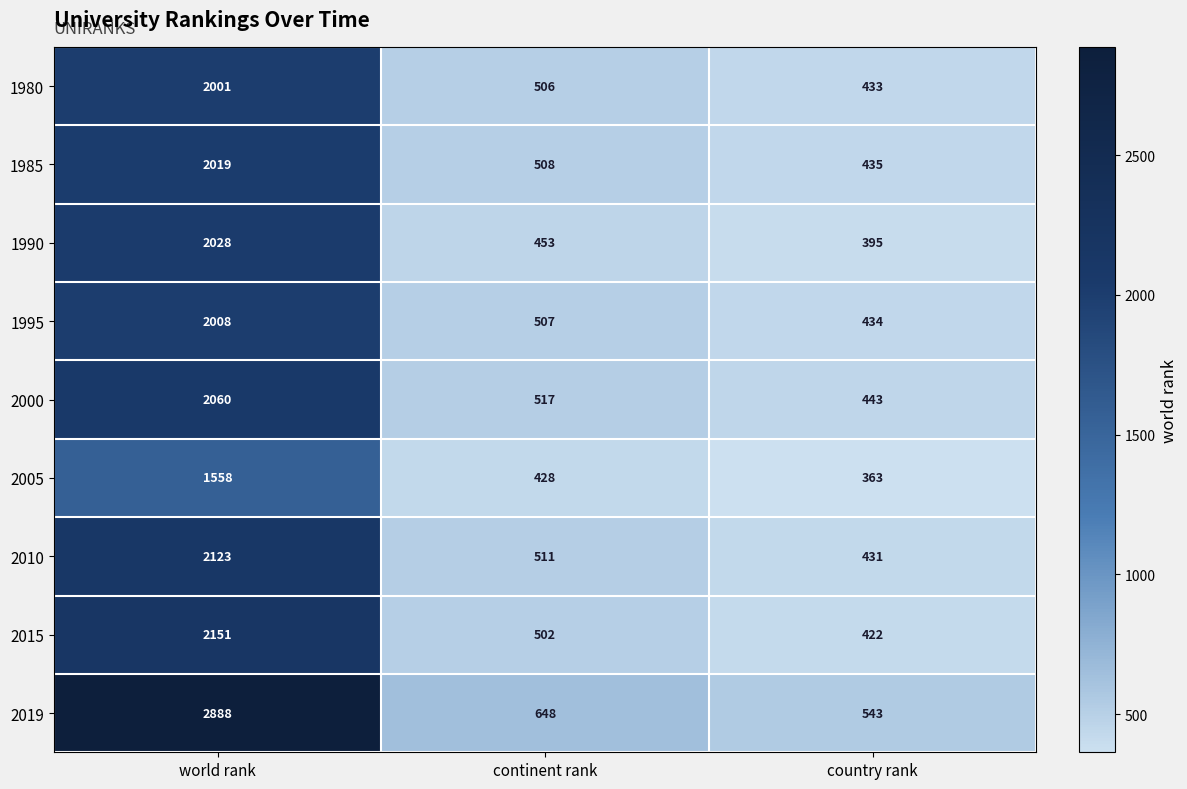

Reading left to right, transcribe all the data shown in this chart.

1980: world rank=2001	continent rank=506	country rank=433
1985: world rank=2019	continent rank=508	country rank=435
1990: world rank=2028	continent rank=453	country rank=395
1995: world rank=2008	continent rank=507	country rank=434
2000: world rank=2060	continent rank=517	country rank=443
2005: world rank=1558	continent rank=428	country rank=363
2010: world rank=2123	continent rank=511	country rank=431
2015: world rank=2151	continent rank=502	country rank=422
2019: world rank=2888	continent rank=648	country rank=543